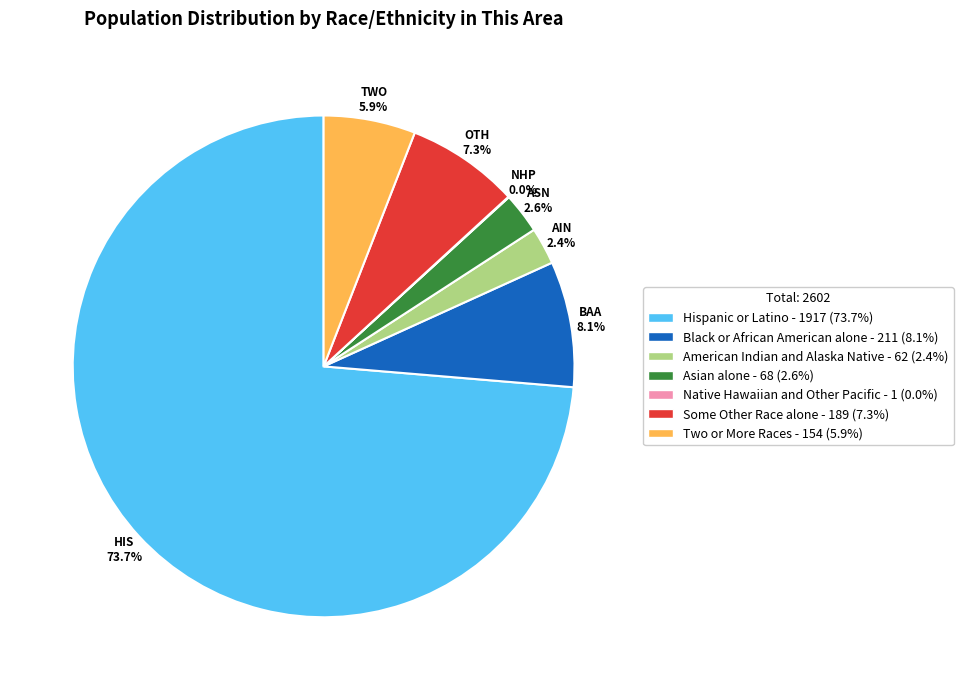

The Two or More Races slice represents 6% of the pie. True or false?

True